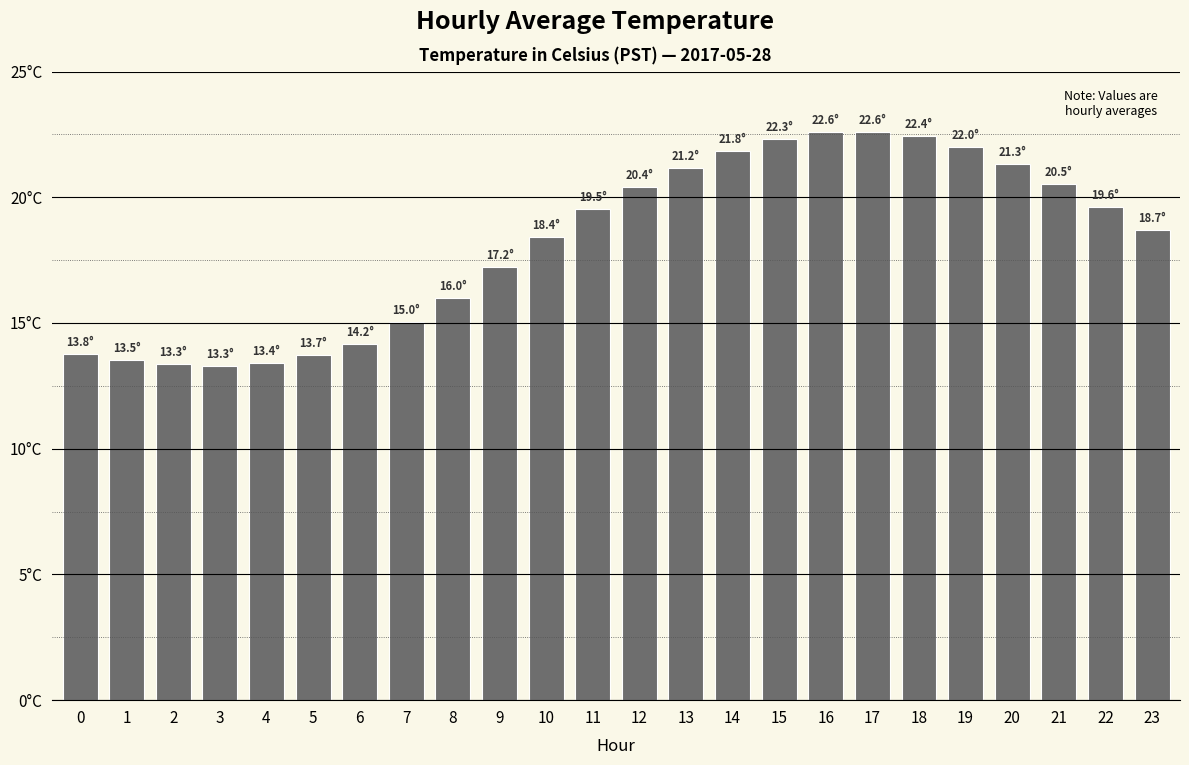

What is the value of the 5th bar from the left?

13.4